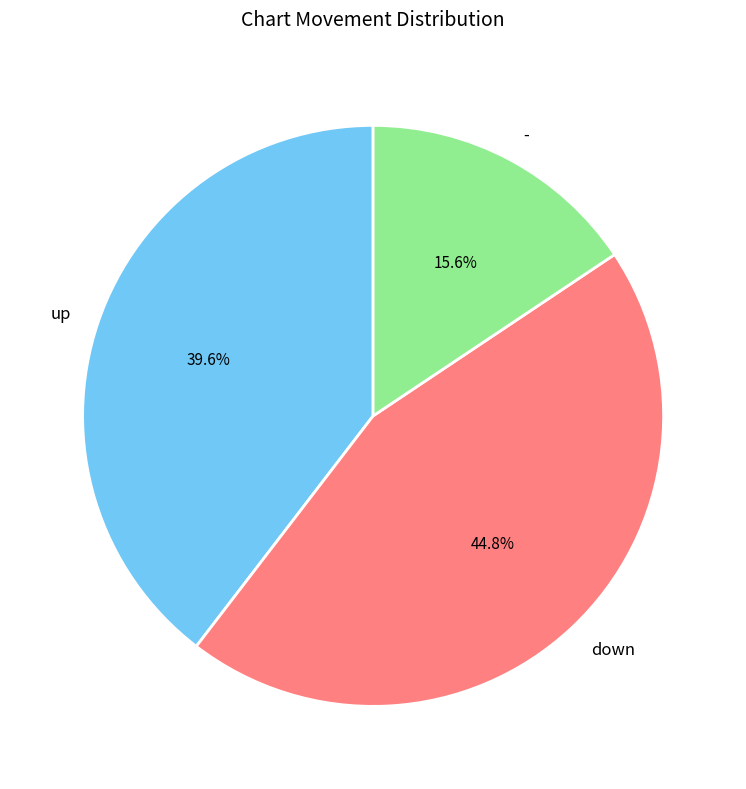

Is - the majority of the pie?

No